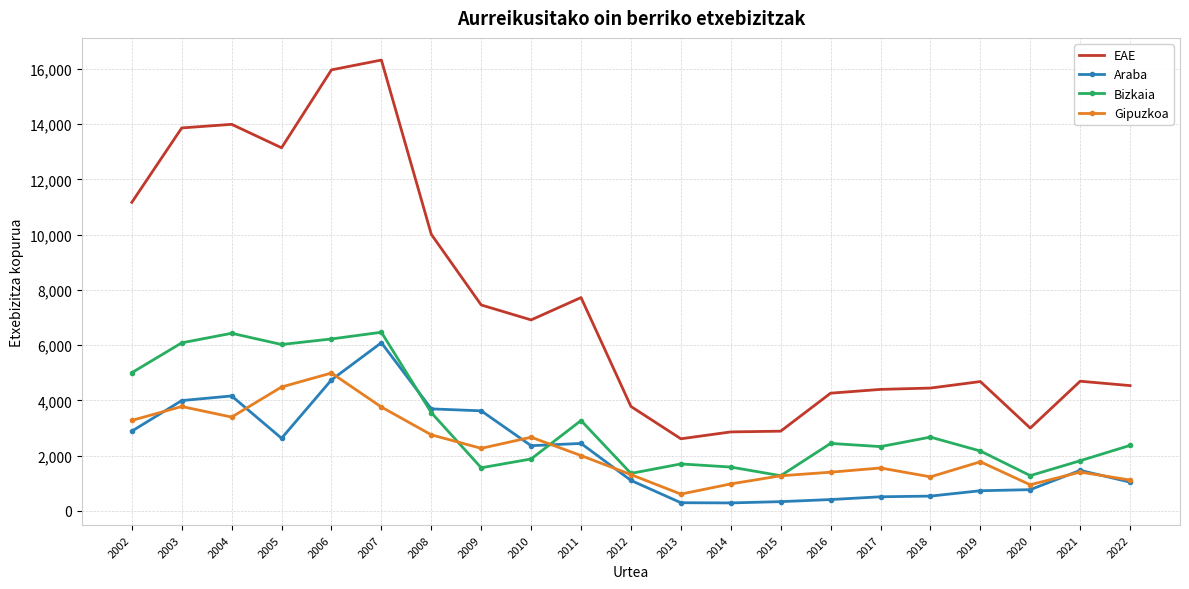

Is the value of Araba at 2014 greater than the value of Bizkaia at 2013?

No